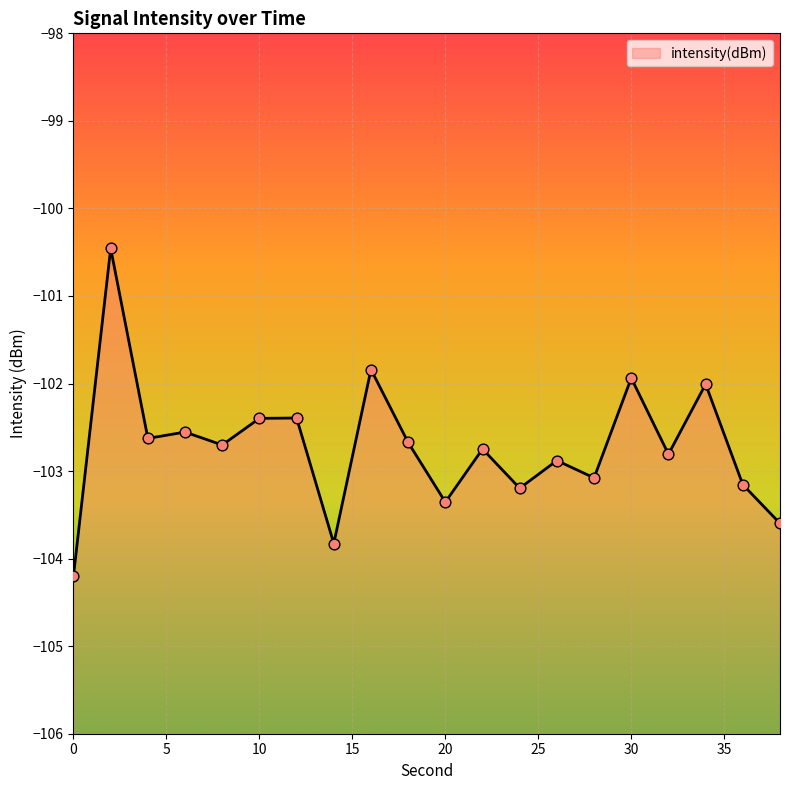

What is the change in value from 2 to 14?

-3.4